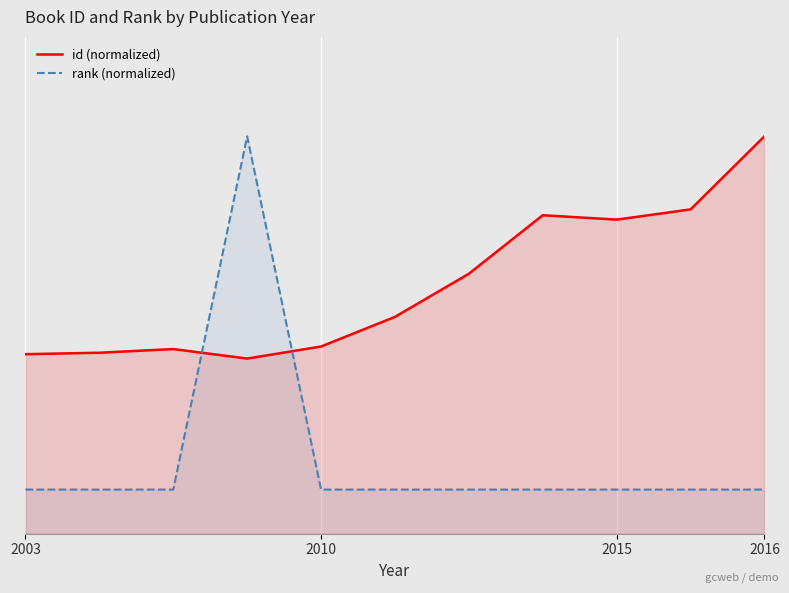

True or false: id (normalized) and rank (normalized) intersect in this chart.

True